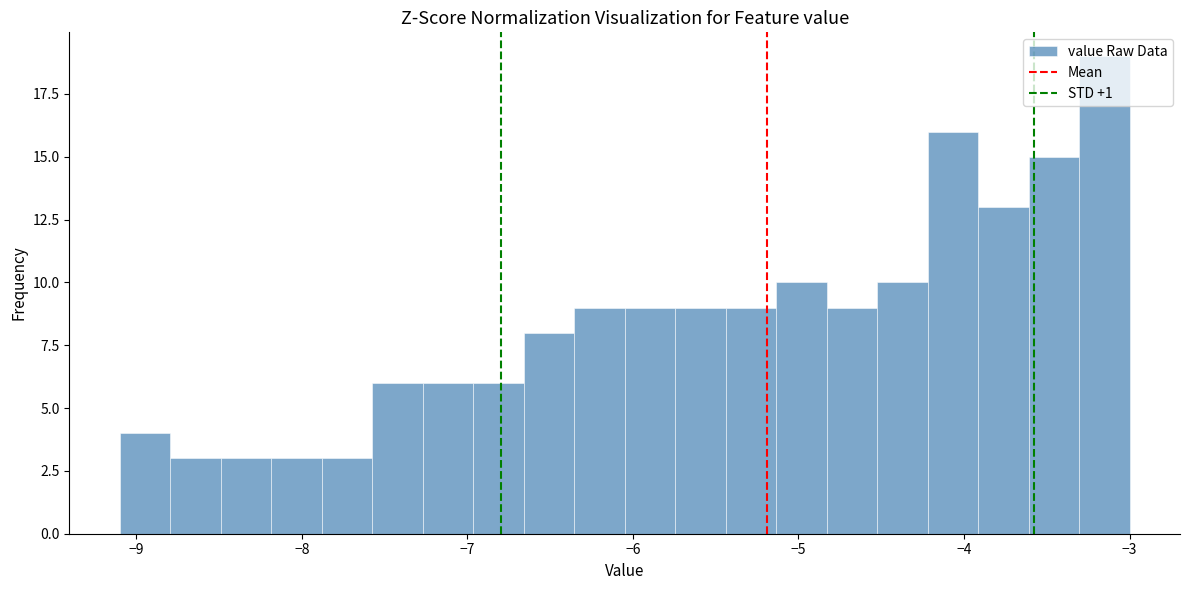

Around what value on the x-axis is the tallest bar? Give the approximate position of its centre, as read against the axis.

-3.2